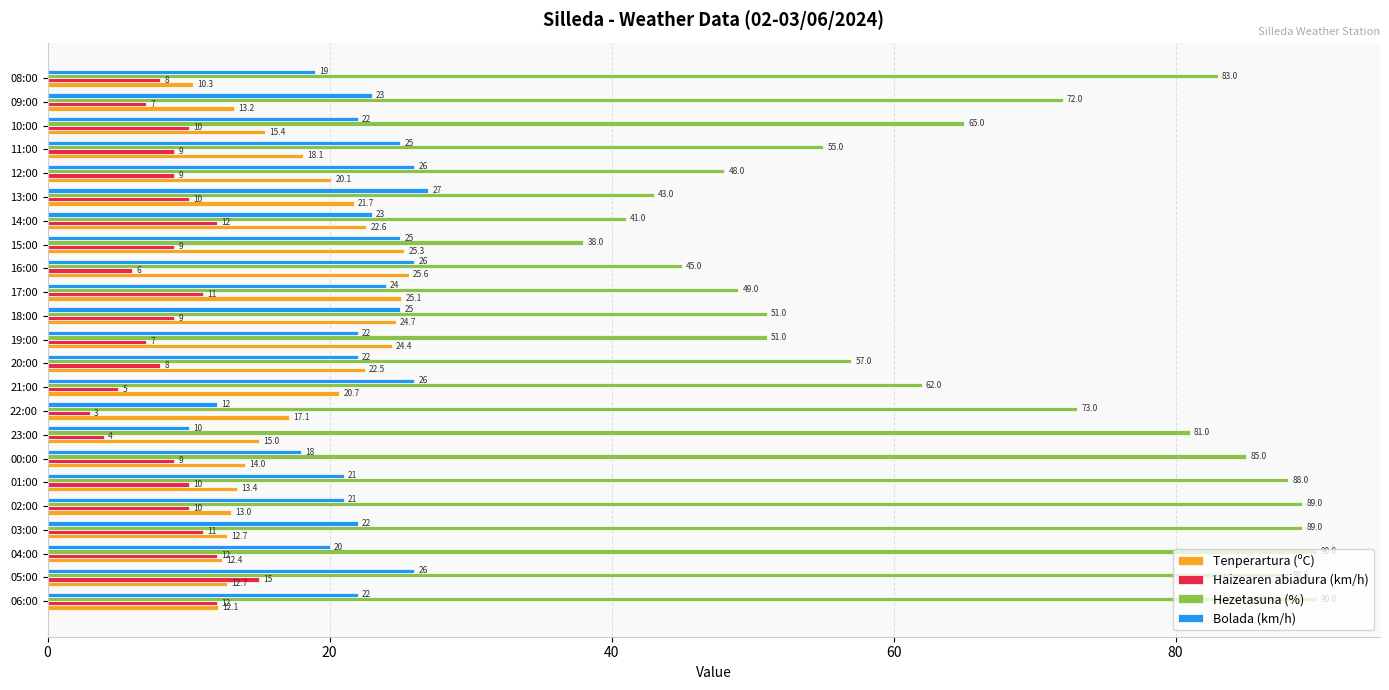

Which series has the widest spread of values?

Hezetasuna (%)